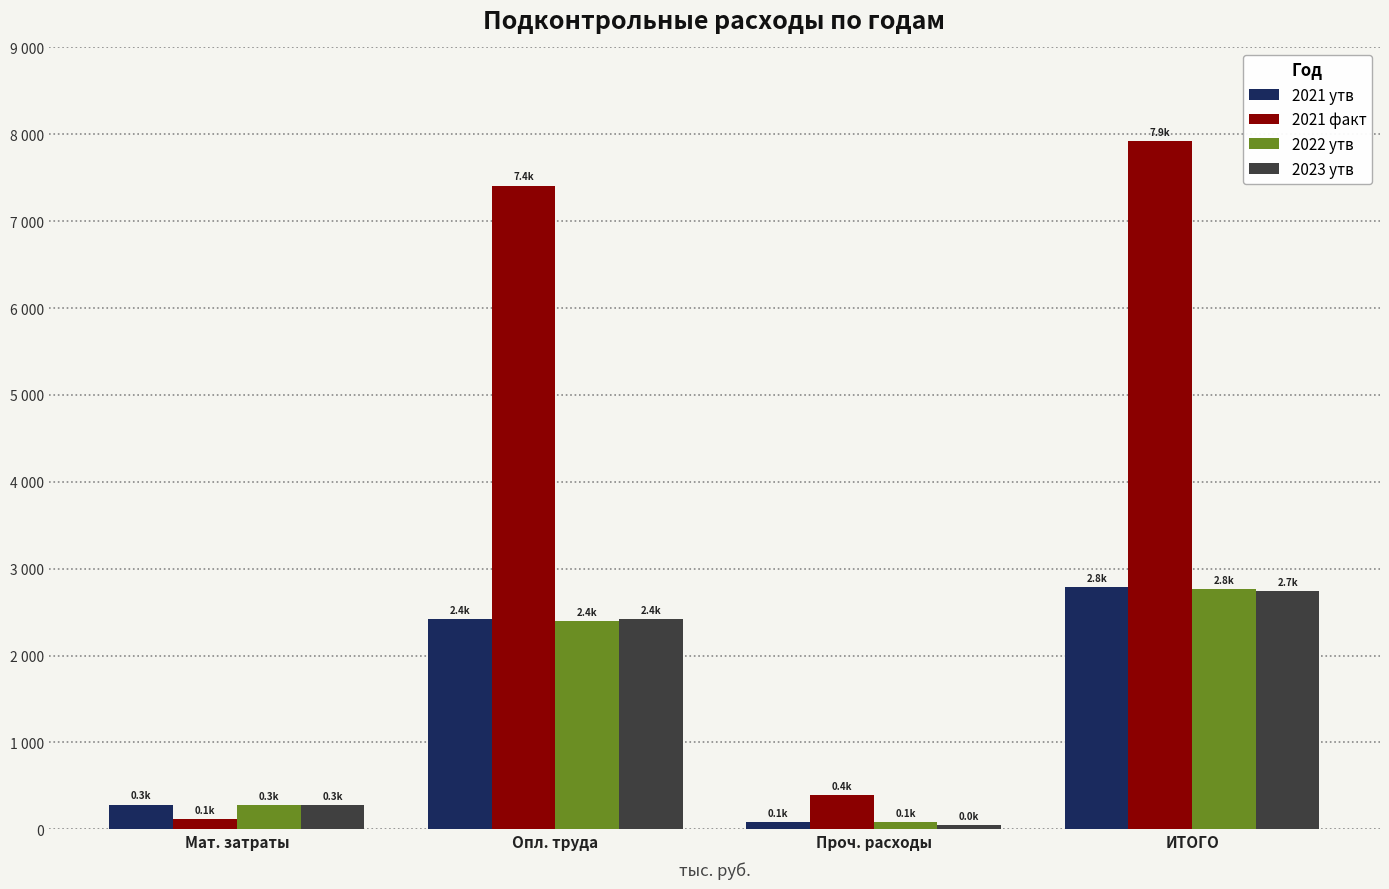

What is the label of the 3rd bar from the right?

Опл. труда